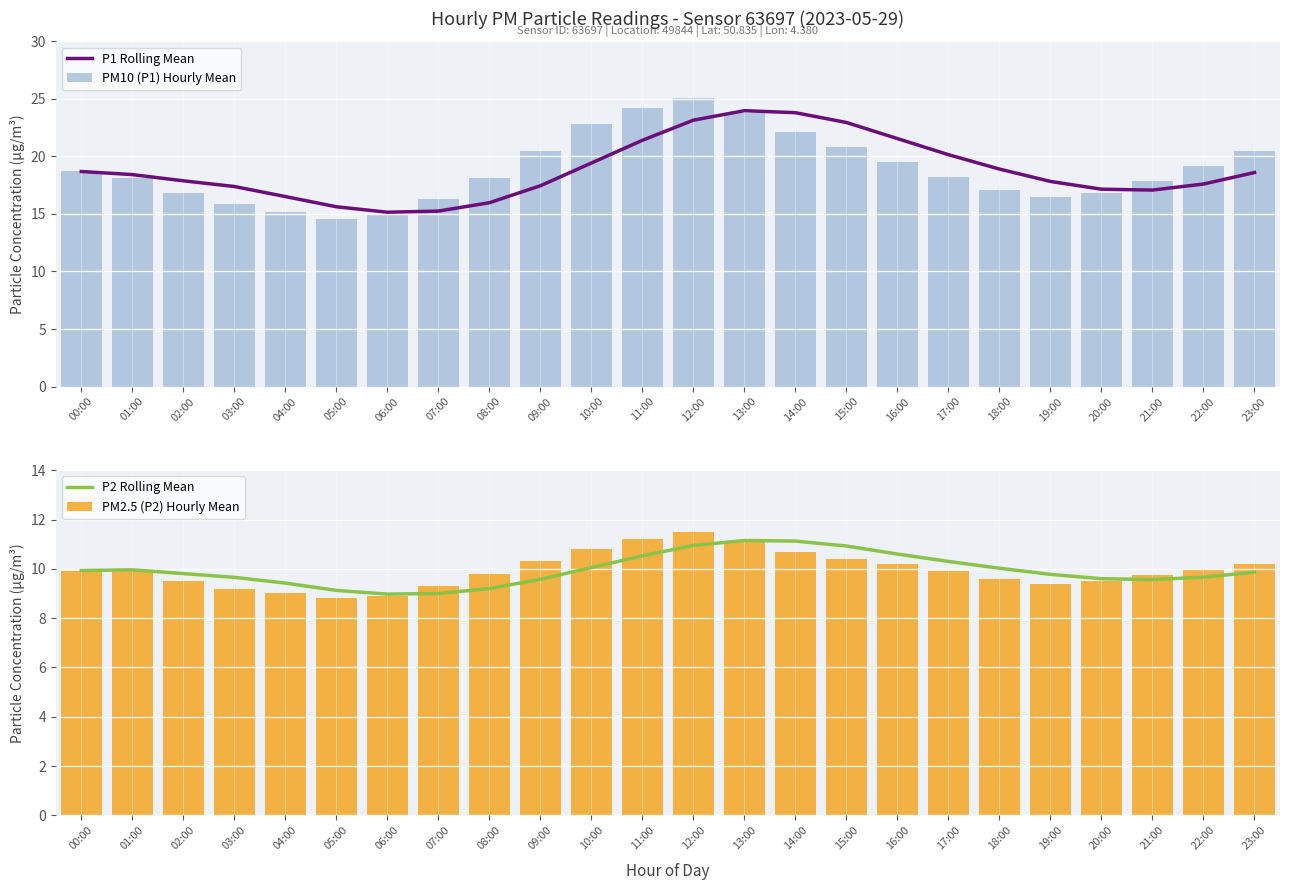

What is the label of the 18th bar from the right?

06:00